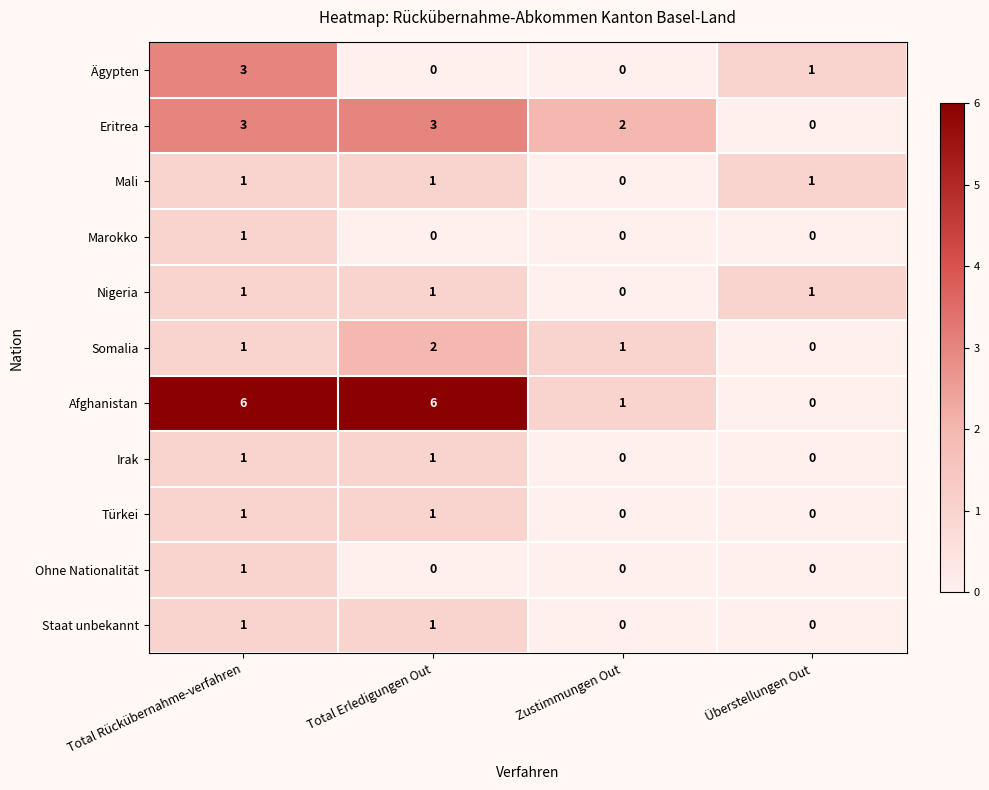

Between Total Erledigungen Out and Zustimmungen Out, which series saw the biggest shift?

Afghanistan